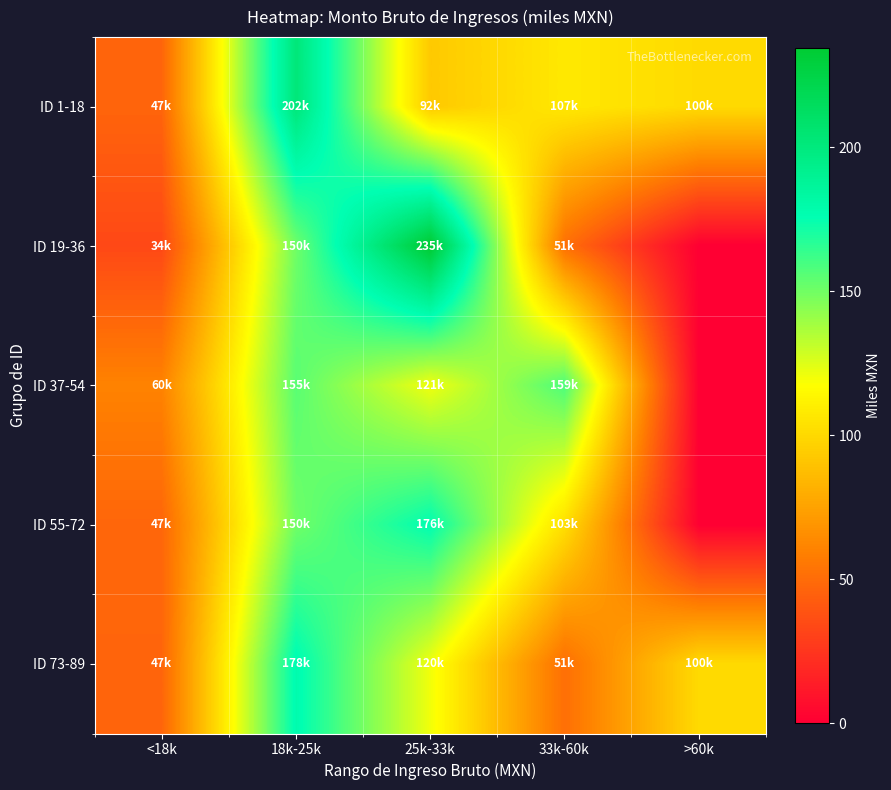

What is the total value across all series at >60k?

200.9